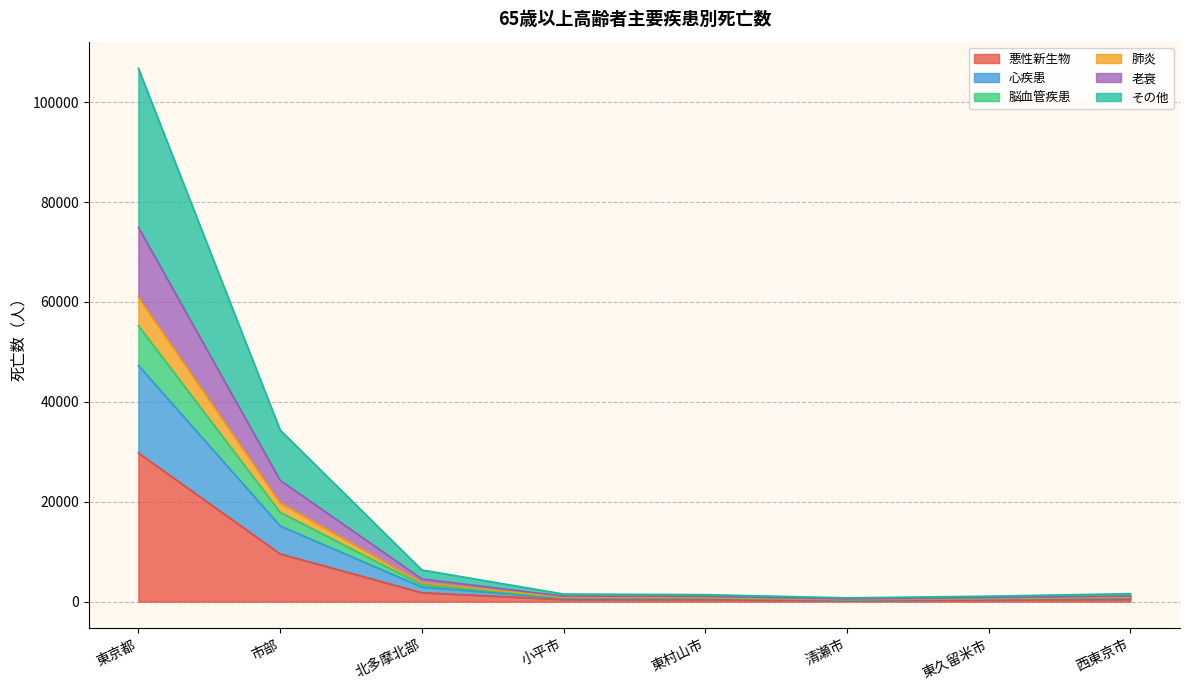

Does the chart have visible grid lines?

Yes